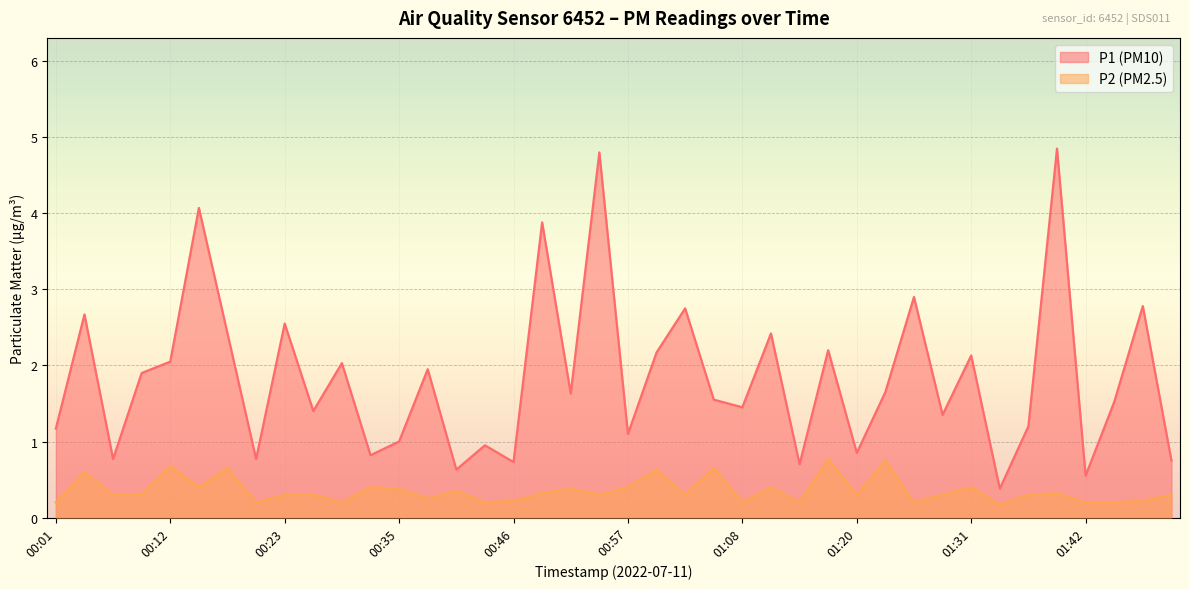

What is the value of the P2 point at the 13th from the left?

0.4